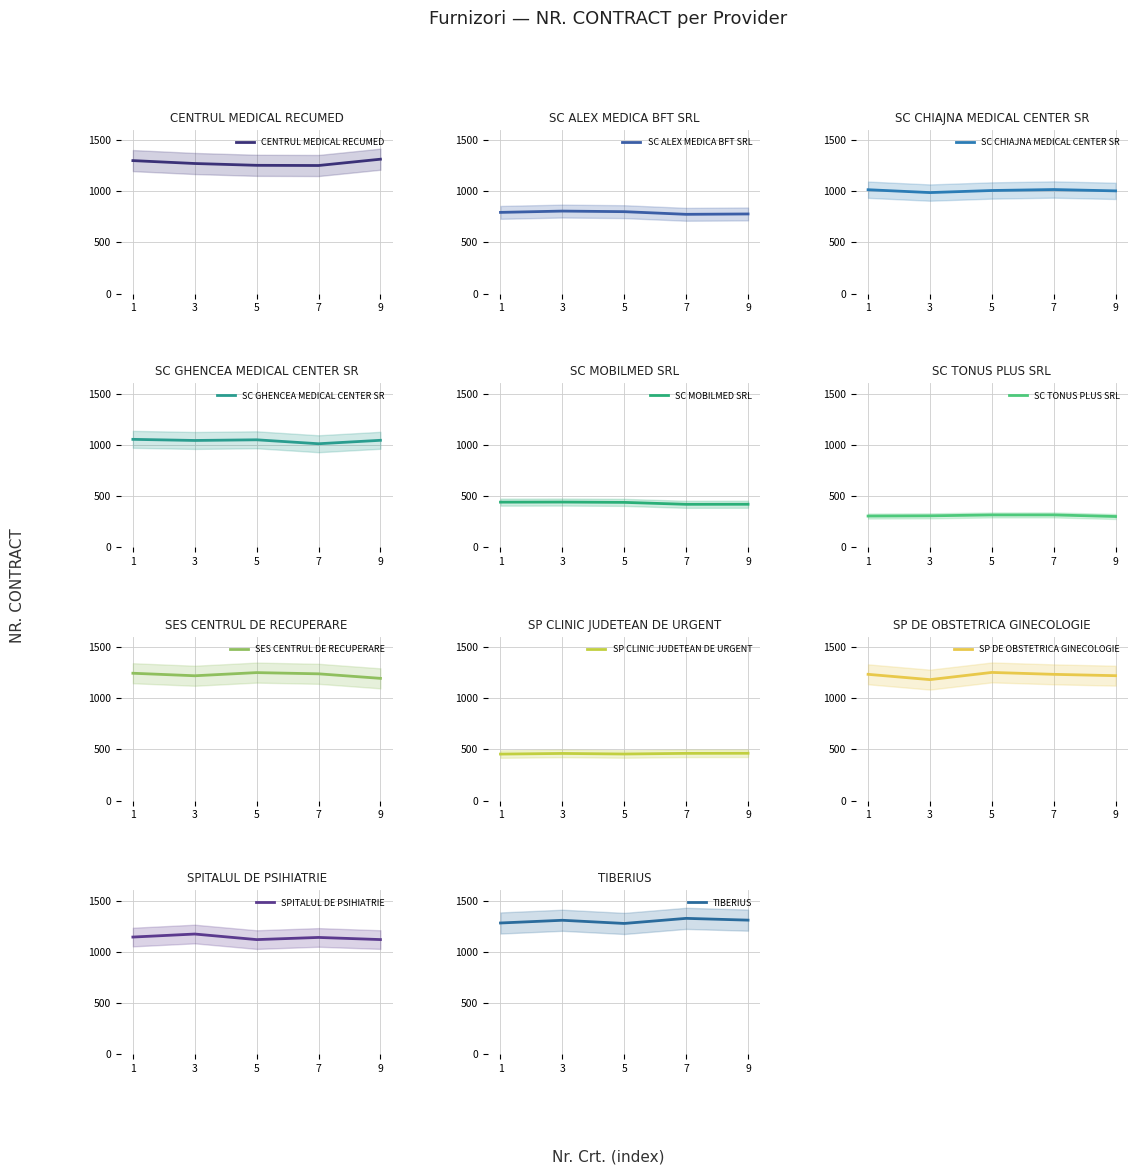

The chart shows a value of 996 at 3. True or false?

True